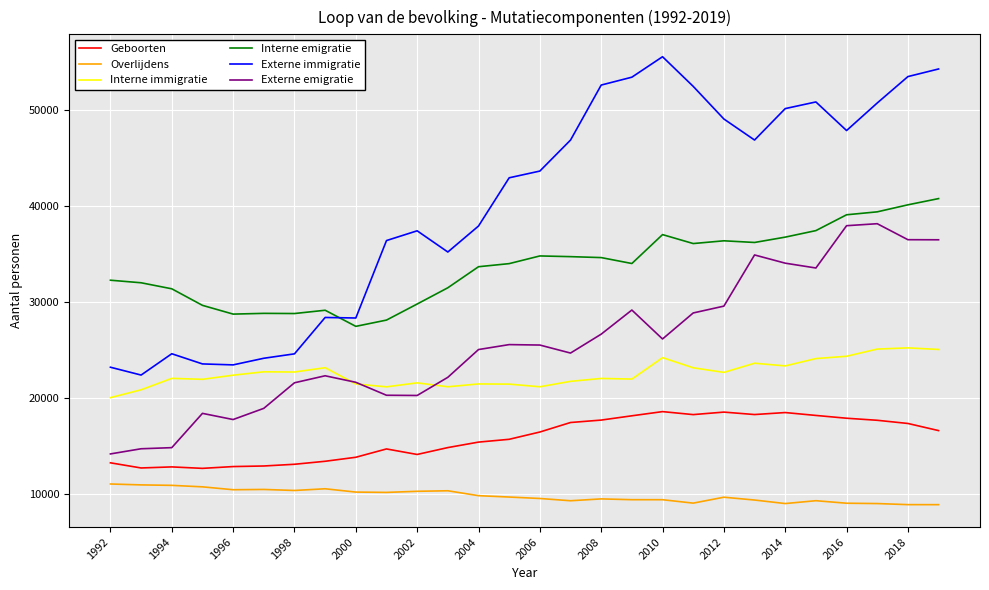

List the series in order of their peak value, lowest first.

Overlijdens, Geboorten, Interne immigratie, Externe emigratie, Interne emigratie, Externe immigratie